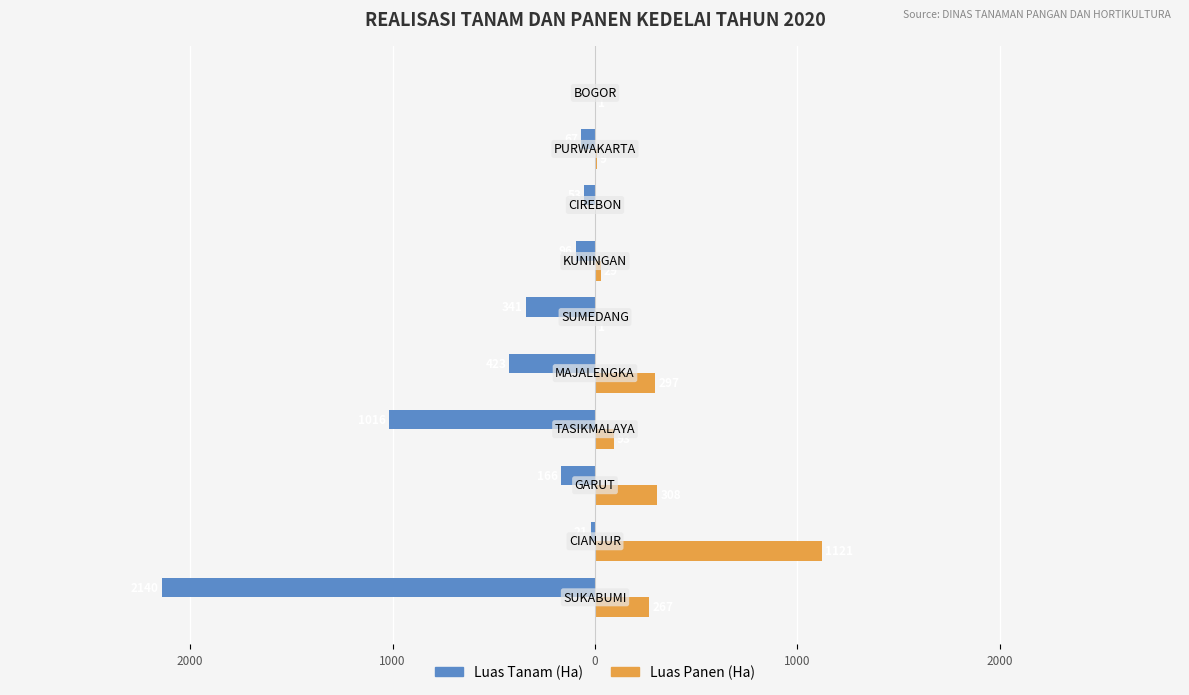

What are all the series names shown in the legend?

Luas Tanam (Ha), Luas Panen (Ha)